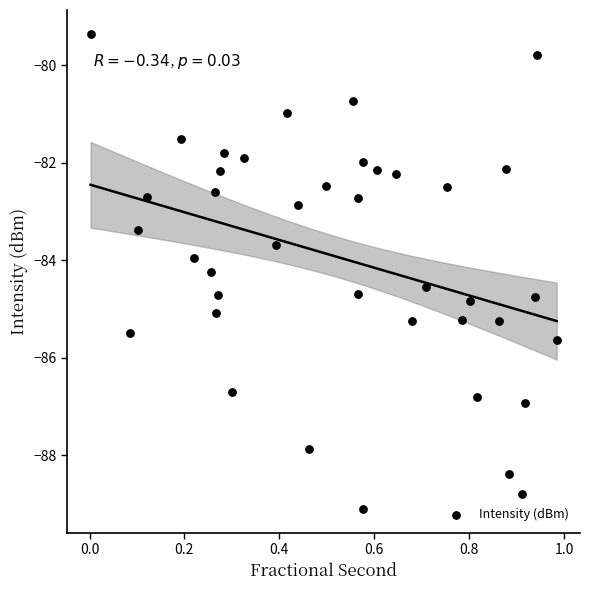

What is the range of X values (max minus min)?

1.0